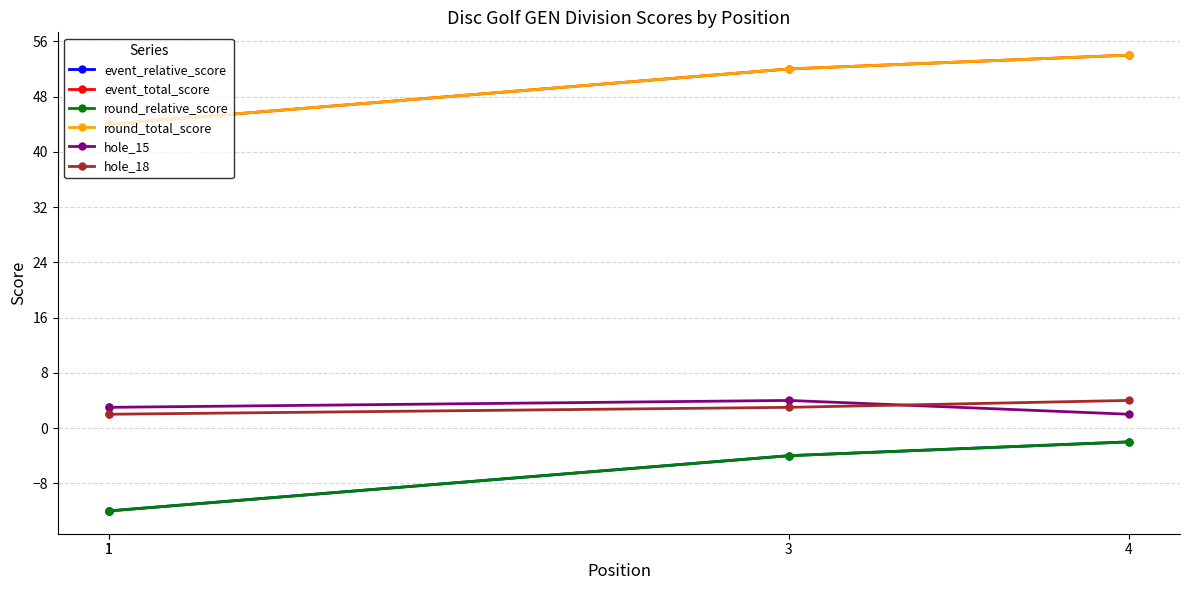

True or false: event_total_score and round_total_score intersect in this chart.

False